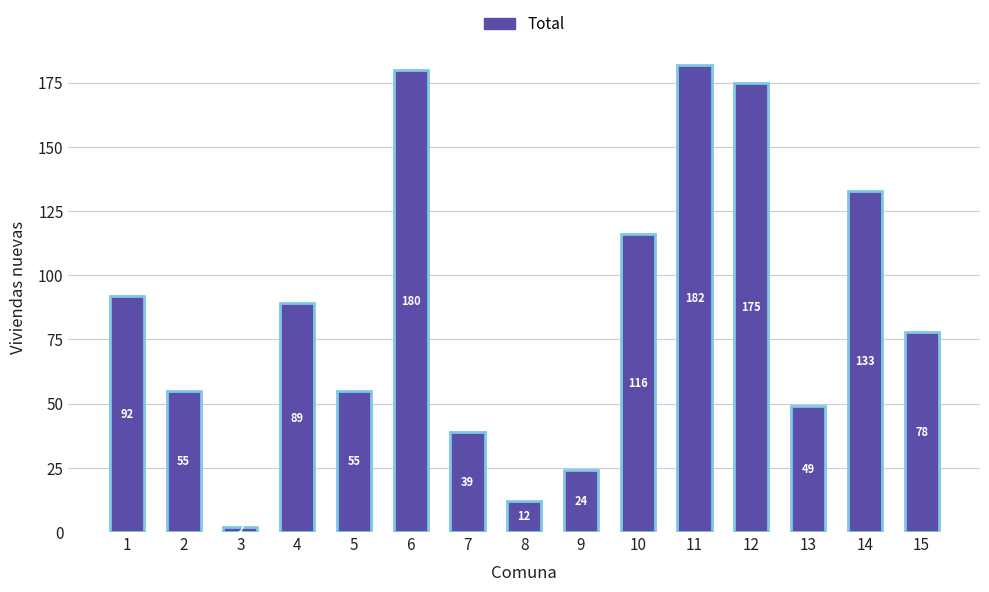

What is the difference between the values at 7 and 2?

16